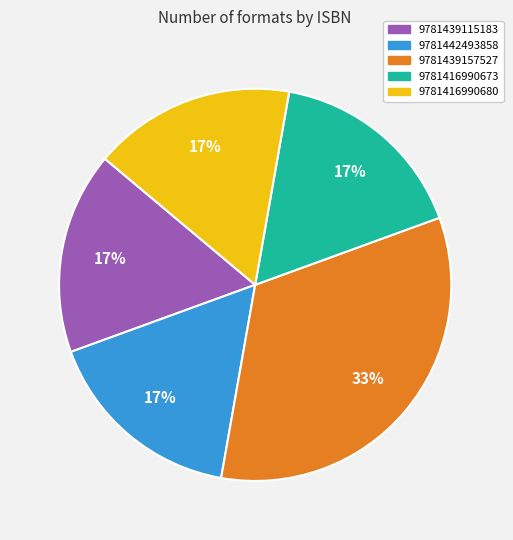

Is there any slice that represents more than half of the pie?

No